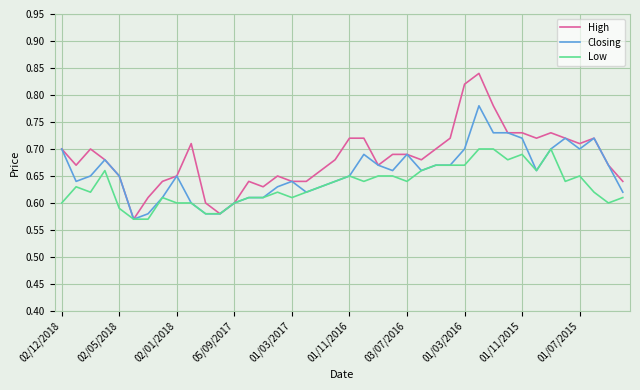

Which series has the largest total across all categories?

High